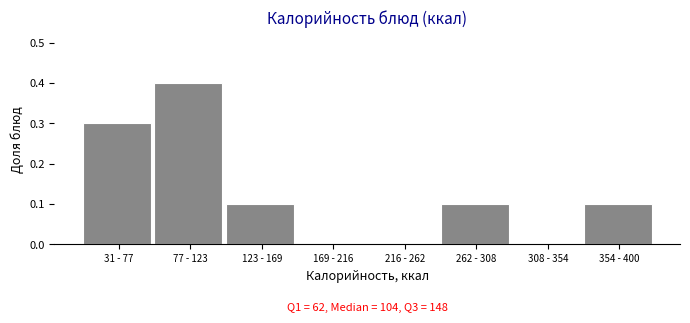

Reading left to right, what are all the values shown in this chart?

31 - 77=0.3	77 - 123=0.4	123 - 169=0.1	169 - 216=0.0	216 - 262=0.0	262 - 308=0.1	308 - 354=0.0	354 - 400=0.1